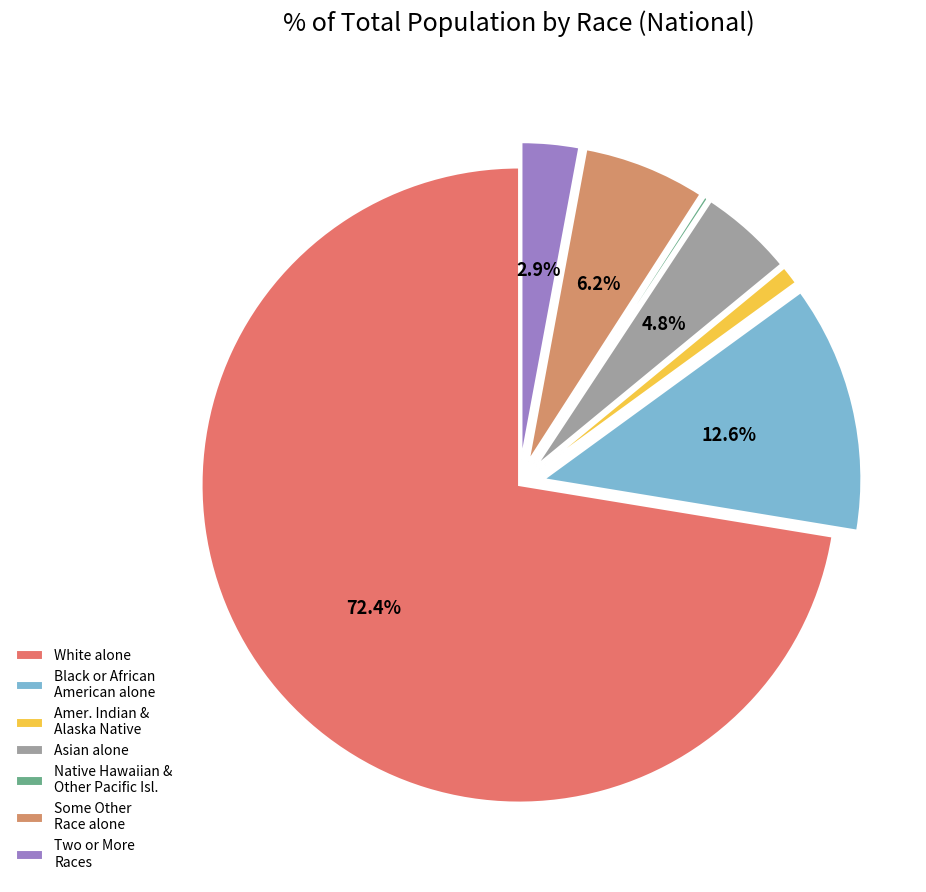

To the nearest percent, what is the combined percentage of White alone and Some Other Race alone?

79%